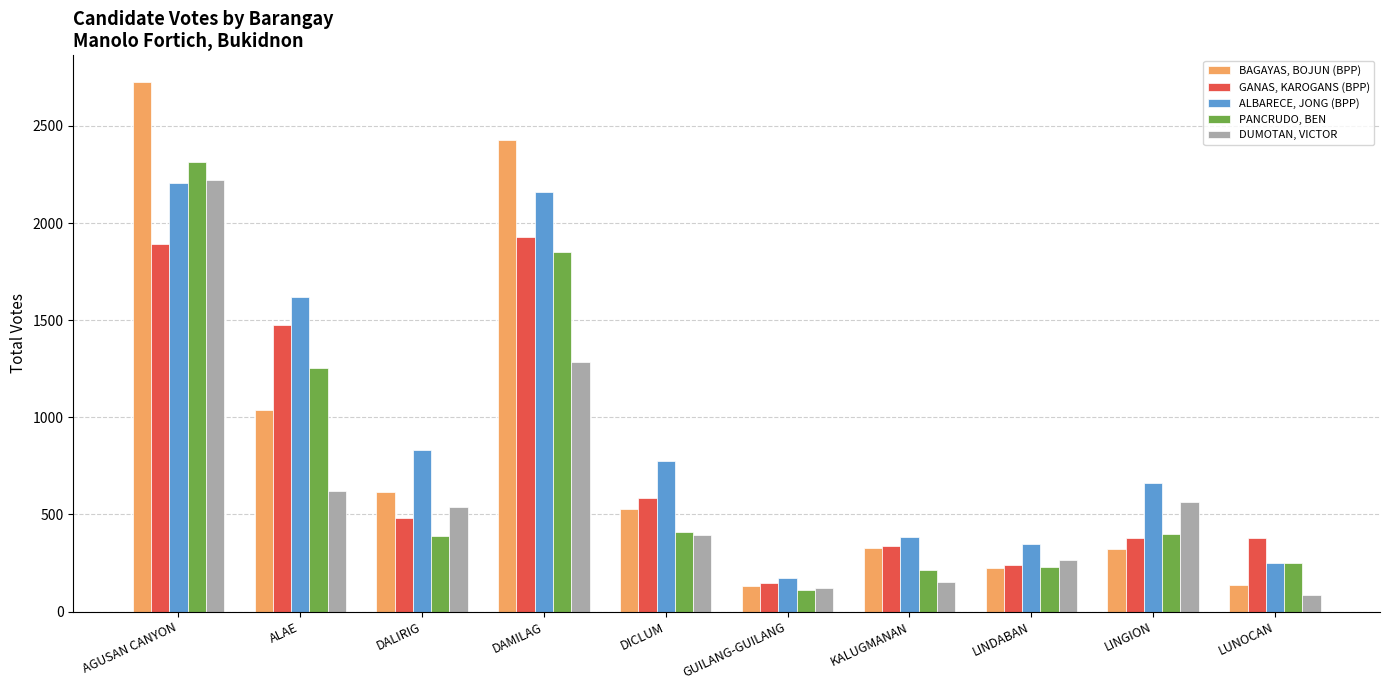

At LINDABAN, list the series in order from smallest to largest.

BAGAYAS, BOJUN (BPP), PANCRUDO, BEN, GANAS, KAROGANS (BPP), DUMOTAN, VICTOR, ALBARECE, JONG (BPP)